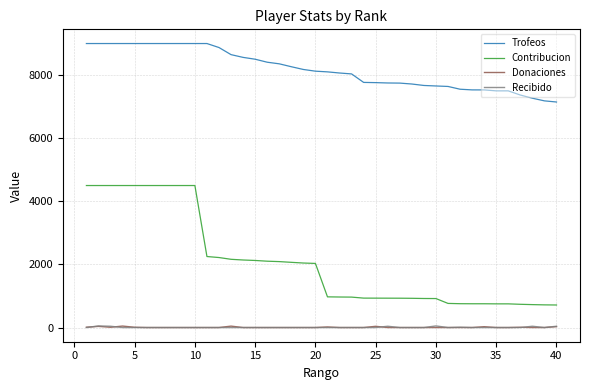

Which series has the widest spread of values?

Contribucion